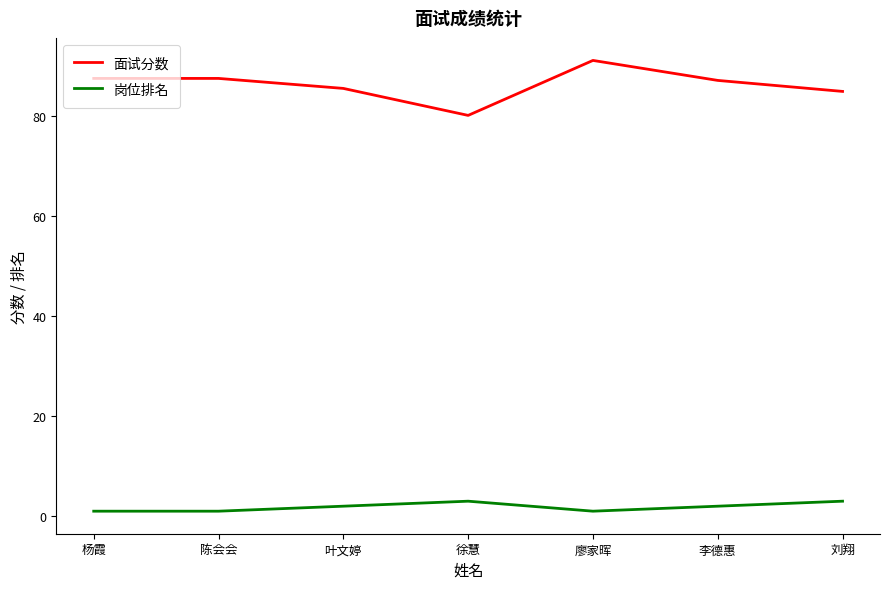

Rank the series by their average value, from highest to lowest.

面试分数, 岗位排名